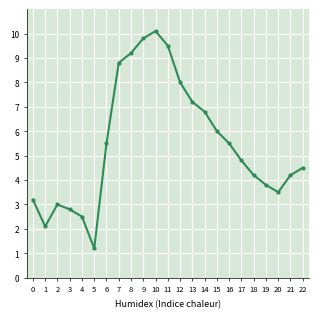

Reading left to right, transcribe all the data shown in this chart.

3.2	2.1	3.0	2.8	2.5	1.2	5.5	8.8	9.2	9.8	10.1	9.5	8.0	7.2	6.8	6.0	5.5	4.8	4.2	3.8	3.5	4.2	4.5